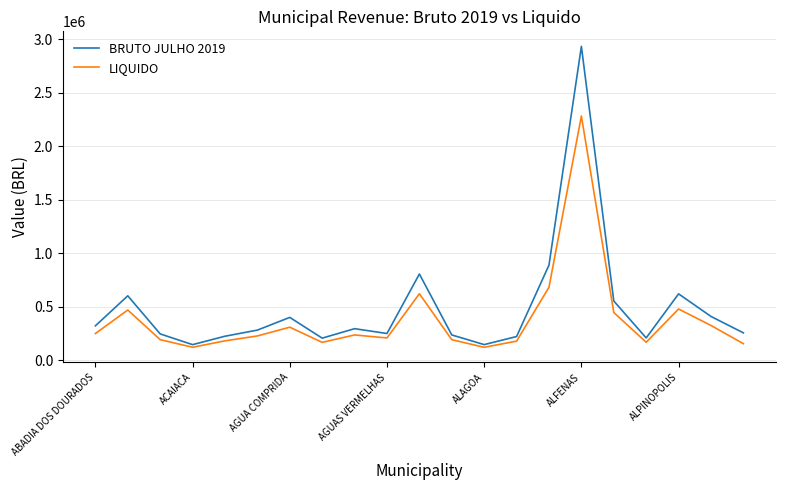

What is the difference between the maximum and minimum values in the LIQUIDO series?

2159846.4